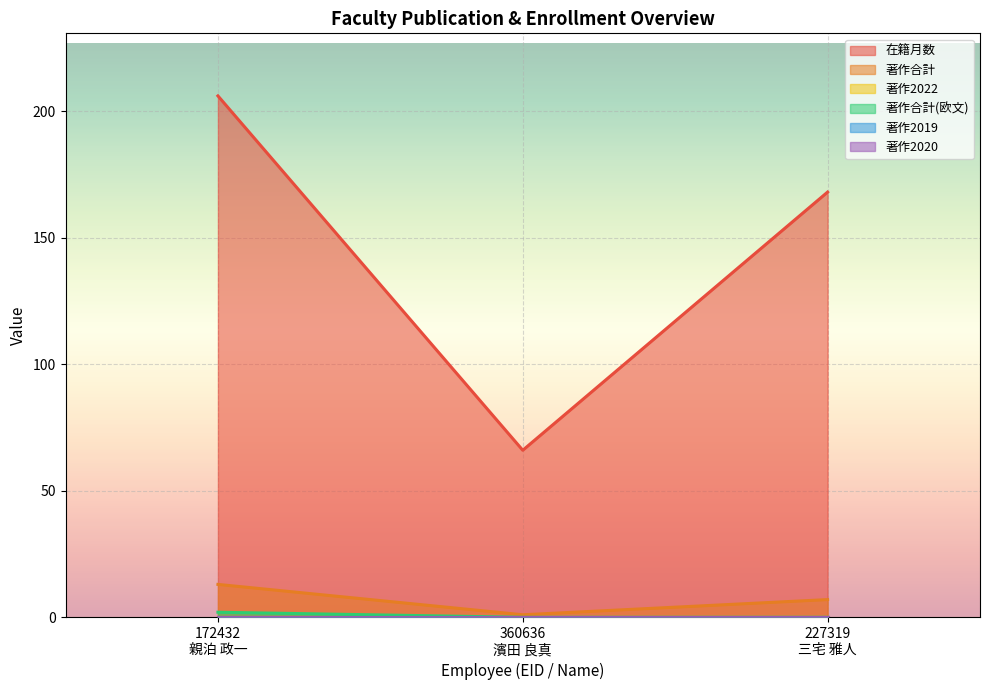

How many data points does each series have?

3